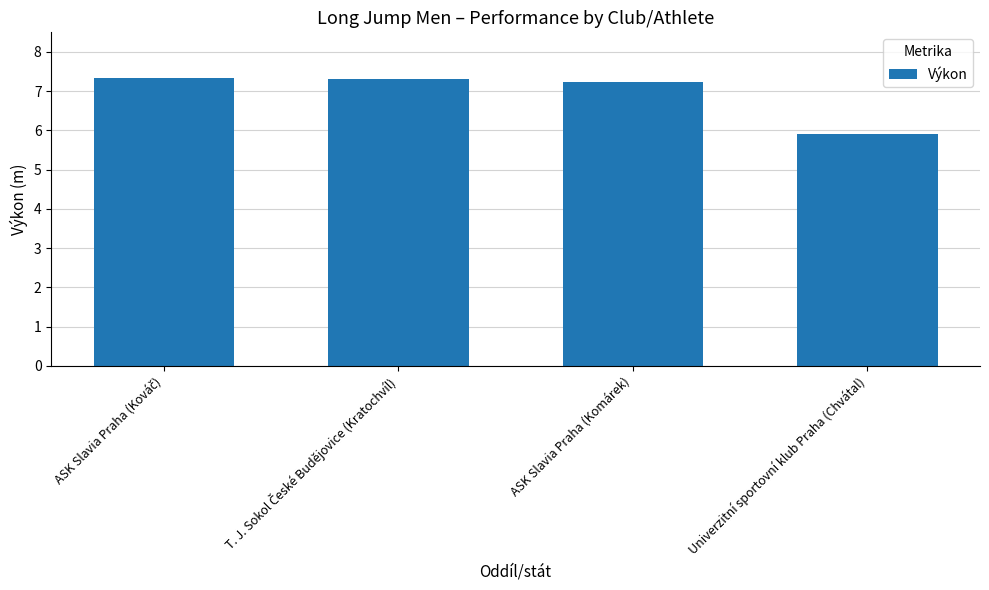

What is the ratio of the value at Univerzitní sportovní klub Praha (Chvátal) to the value at ASK Slavia Praha (Komárek)?

0.8